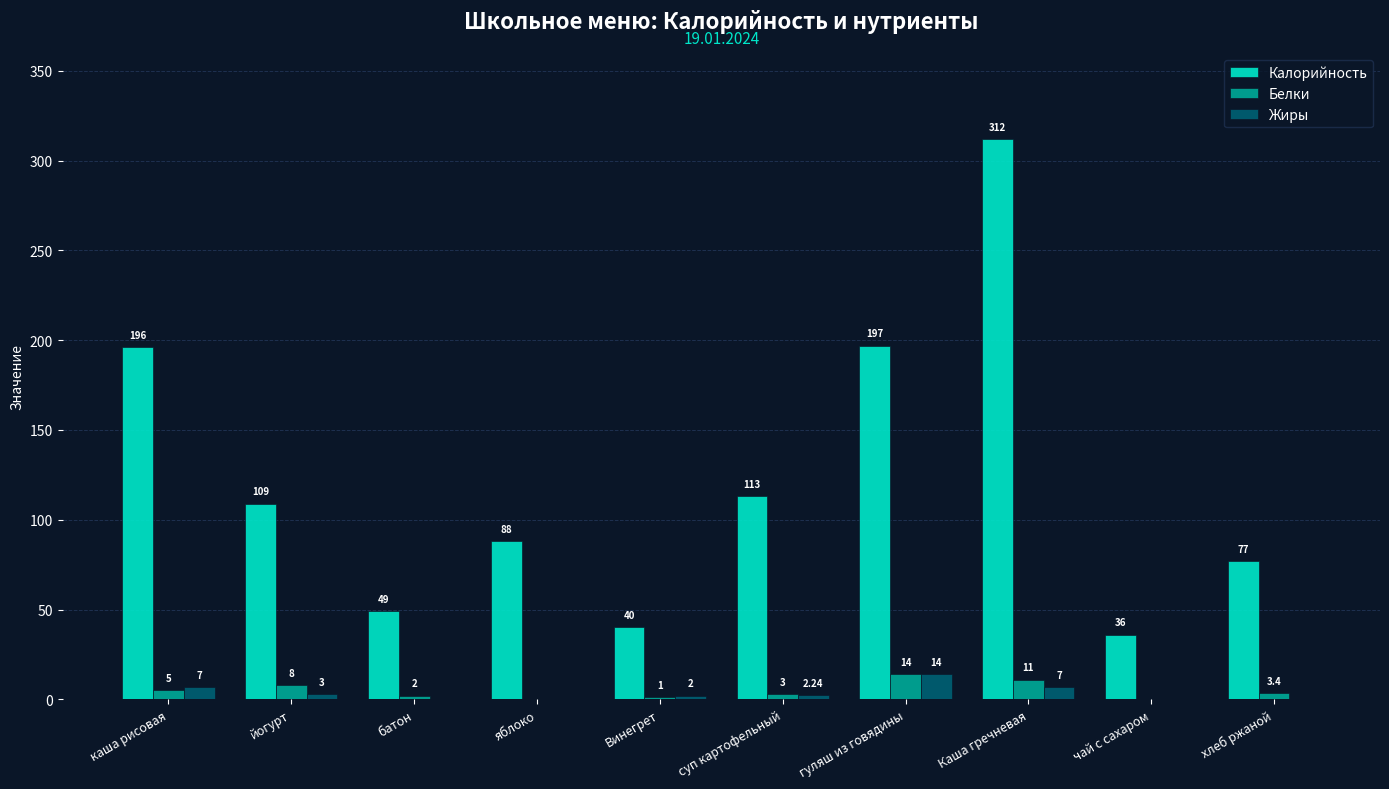

Which category has the highest value in the Калорийность series?

Каша гречневая